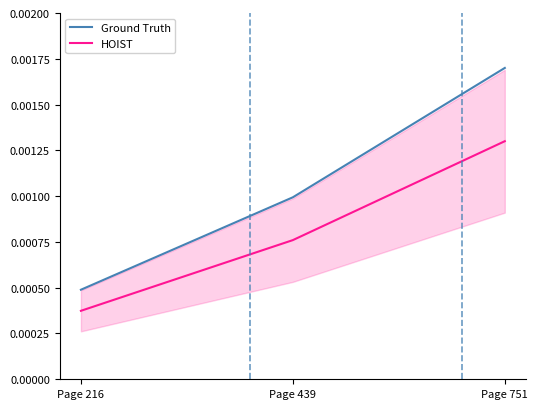

Rank the series by their maximum value, from lowest to highest.

HOIST, Ground Truth